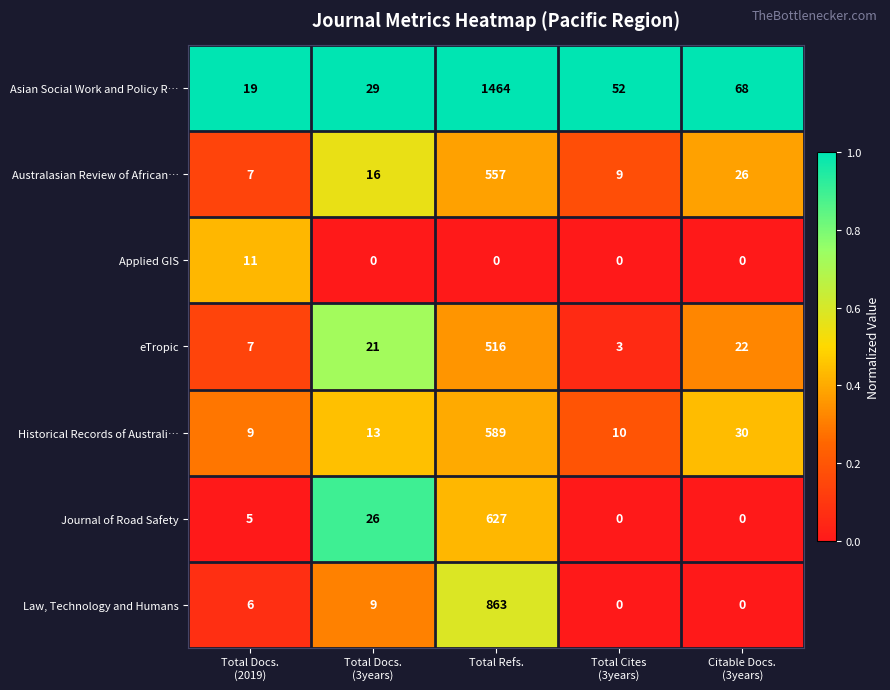

The eTropic series shows 923 at Total Refs.. True or false?

False